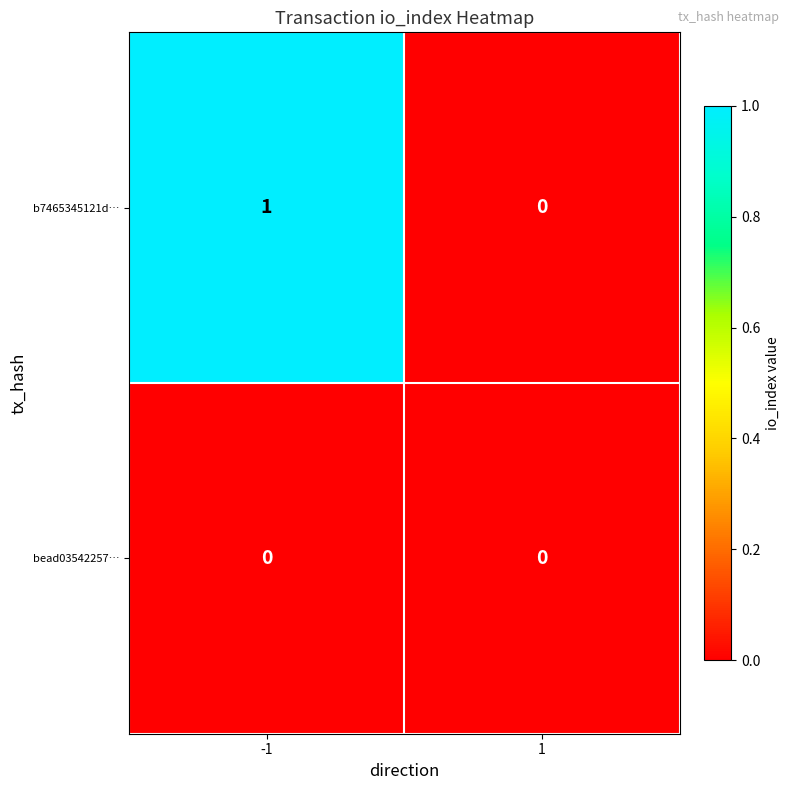

Which series has the largest range (max minus min)?

b7465345121d…